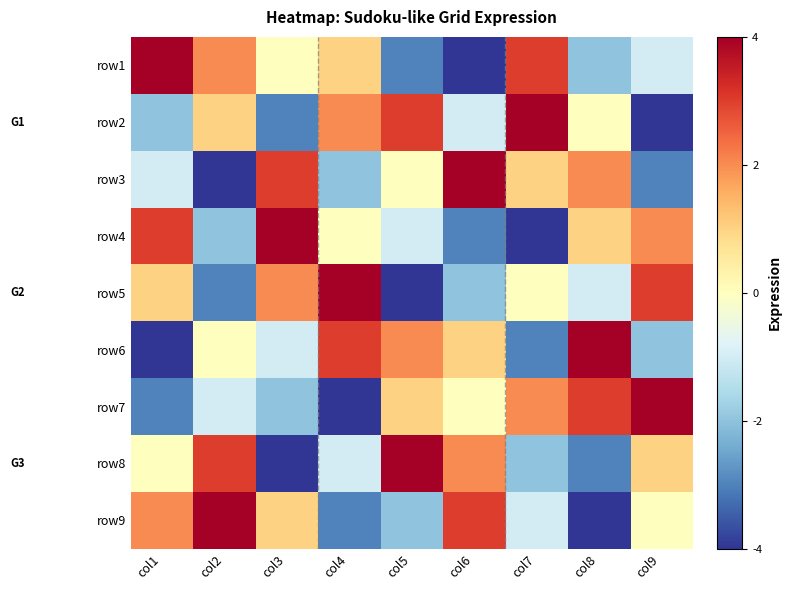

Reading right to left, transcribe all the data shown in this chart.

row1: col9=-1	col8=-2	col7=3	col6=-4	col5=-3	col4=1	col3=0	col2=2	col1=4
row2: col9=-4	col8=0	col7=4	col6=-1	col5=3	col4=2	col3=-3	col2=1	col1=-2
row3: col9=-3	col8=2	col7=1	col6=4	col5=0	col4=-2	col3=3	col2=-4	col1=-1
row4: col9=2	col8=1	col7=-4	col6=-3	col5=-1	col4=0	col3=4	col2=-2	col1=3
row5: col9=3	col8=-1	col7=0	col6=-2	col5=-4	col4=4	col3=2	col2=-3	col1=1
row6: col9=-2	col8=4	col7=-3	col6=1	col5=2	col4=3	col3=-1	col2=0	col1=-4
row7: col9=4	col8=3	col7=2	col6=0	col5=1	col4=-4	col3=-2	col2=-1	col1=-3
row8: col9=1	col8=-3	col7=-2	col6=2	col5=4	col4=-1	col3=-4	col2=3	col1=0
row9: col9=0	col8=-4	col7=-1	col6=3	col5=-2	col4=-3	col3=1	col2=4	col1=2